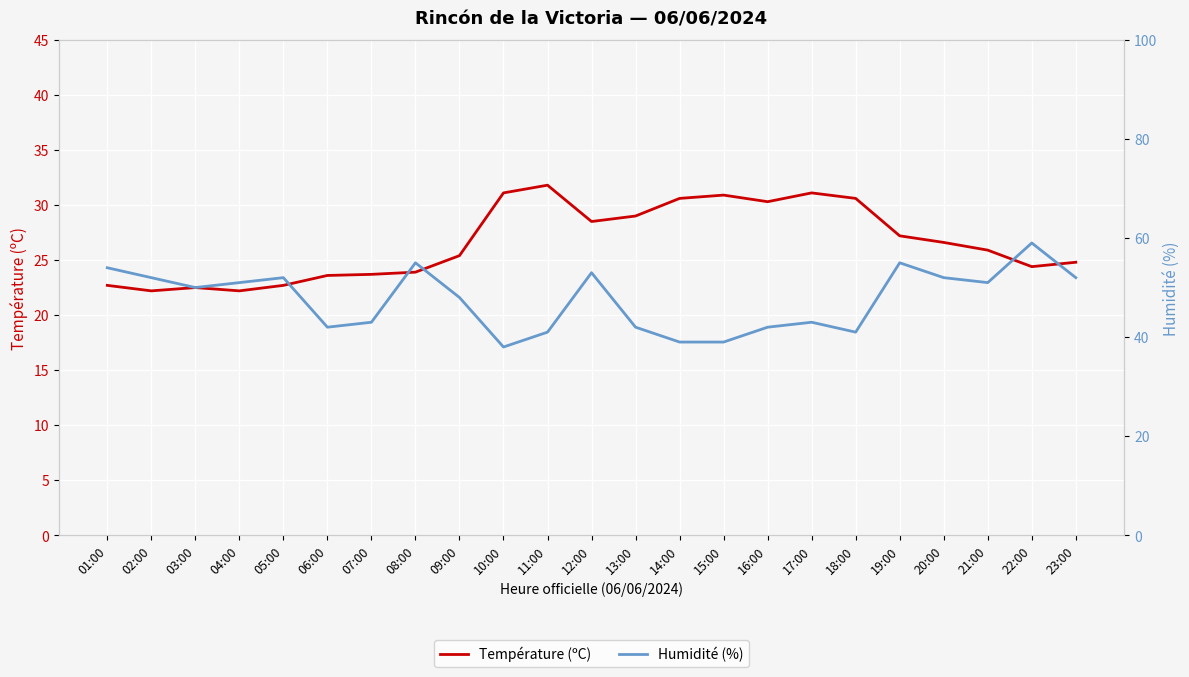

What is the greatest value displayed?

59.0